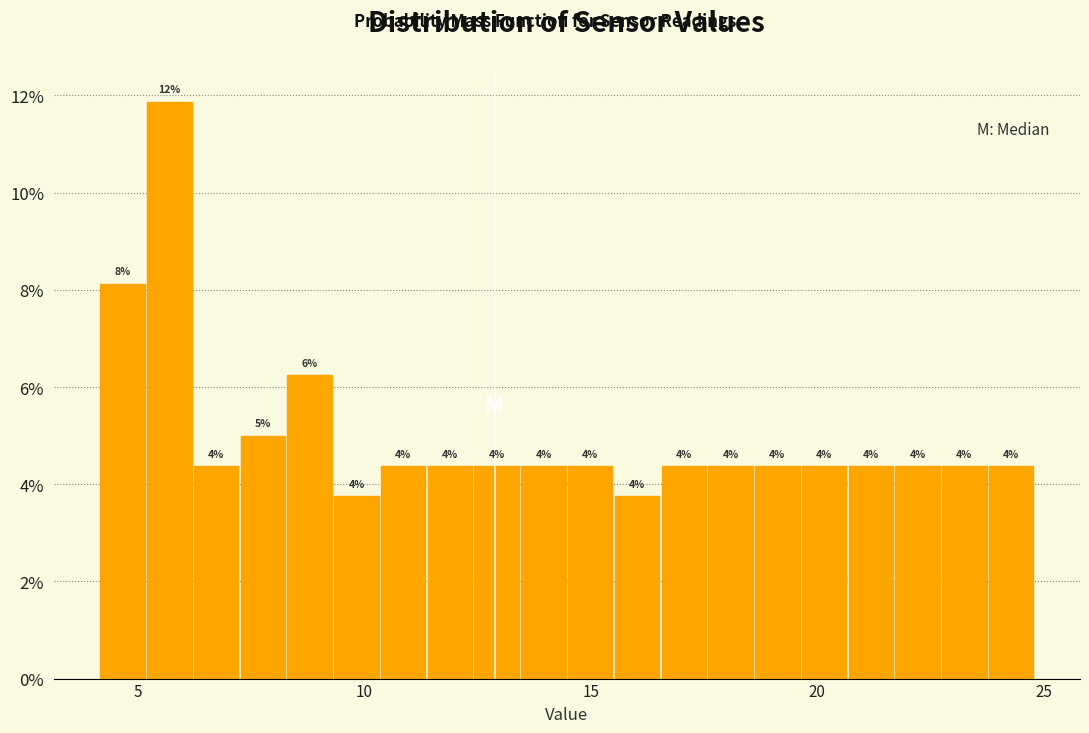

Around what value on the x-axis is the tallest bar? Give the approximate position of its centre, as read against the axis.

5.5